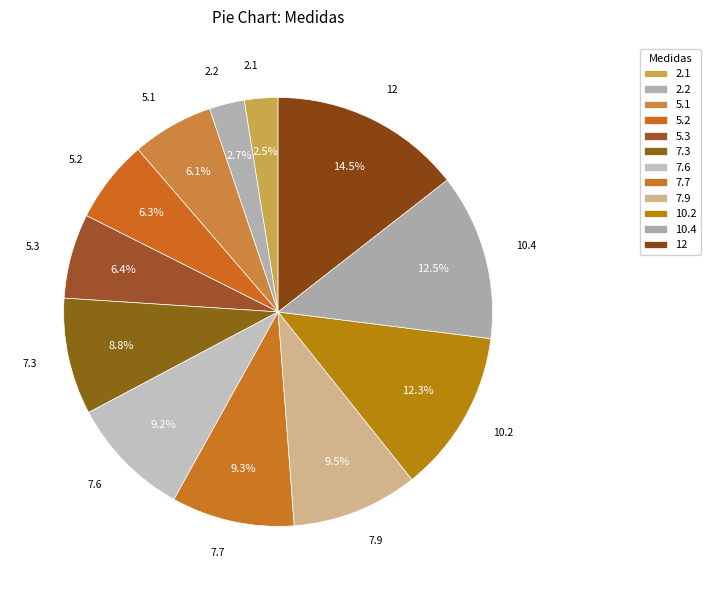

To the nearest percent, what is the combined percentage of 5.2 and 2.1?

9%